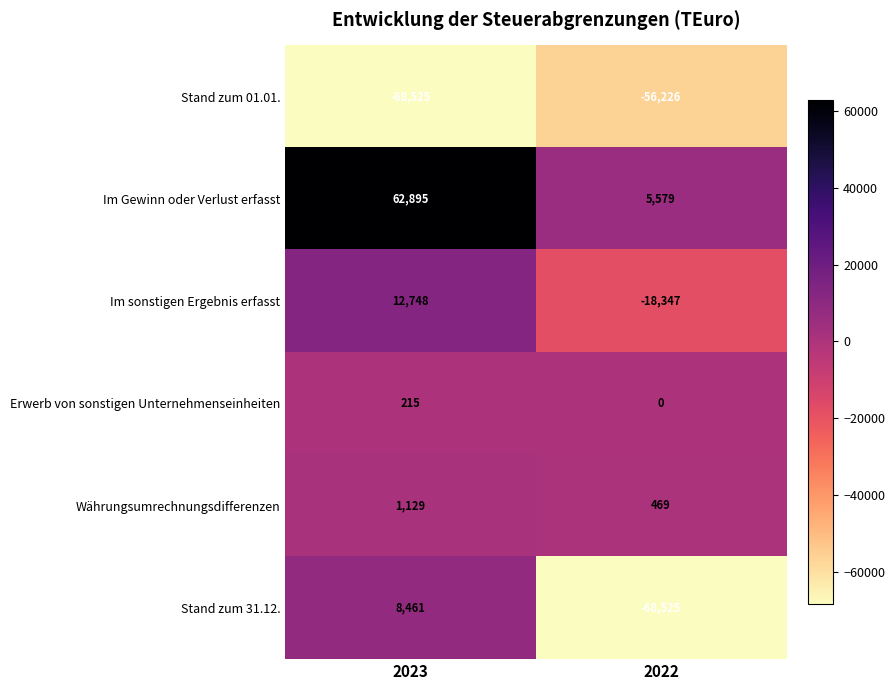

What is the sum of the Im sonstigen Ergebnis erfasst values at 2022 and 2023?

-5599